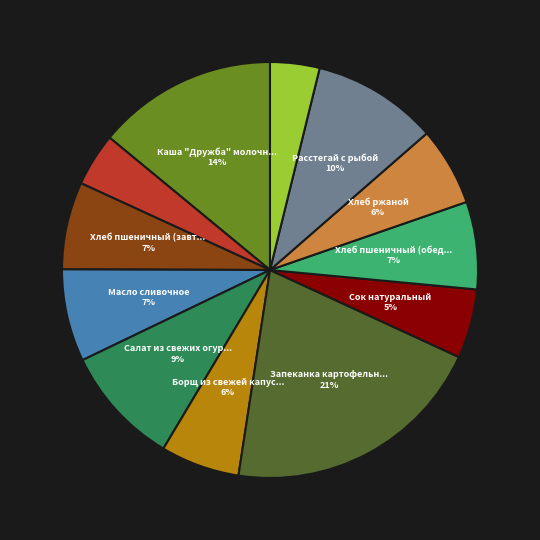

Is there a majority slice in this chart?

No